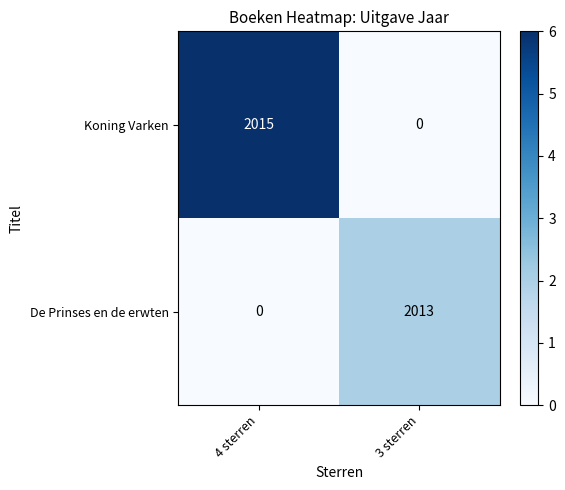

List the series in order of their peak value, lowest first.

De Prinses en de erwten, Koning Varken